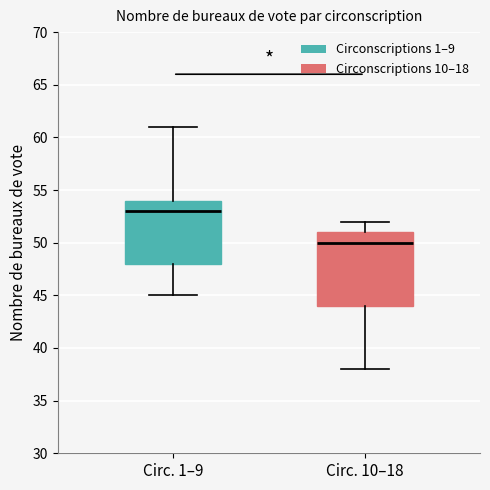

Reading left to right, transcribe this box plot: for each box, give where its median line is, the range the box spans, and where its two whiskers end, as read against the y-axis. The values are not printed on the chart, so give them approximately, as read against the axis.

Circ. 1–9: median 53, box 48 to 54, whiskers 45 to 61
Circ. 10–18: median 50, box 44 to 51, whiskers 38 to 52